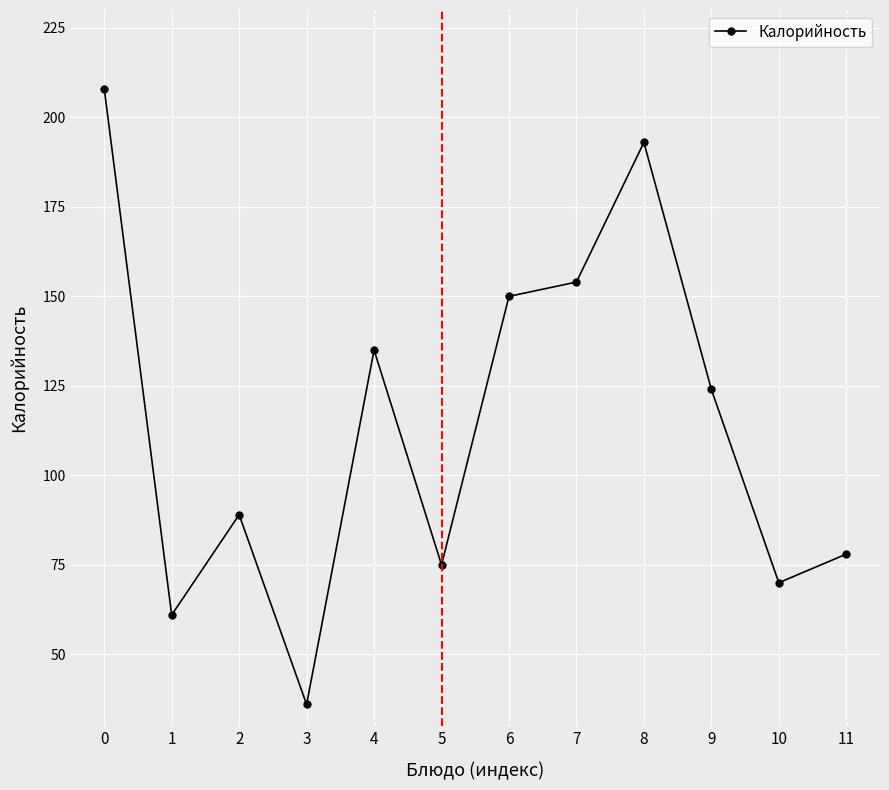

Rank the categories by value from highest to lowest.

0, 8, 7, 6, 4, 9, 2, 11, 5, 10, 1, 3